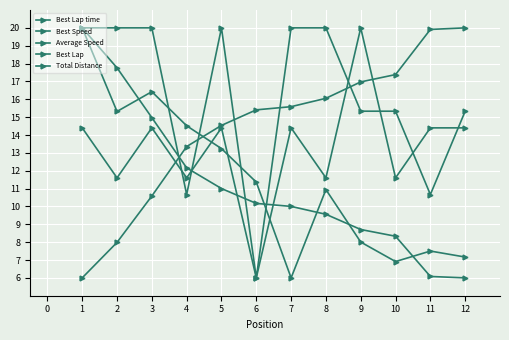

How many series are shown in this chart?

5